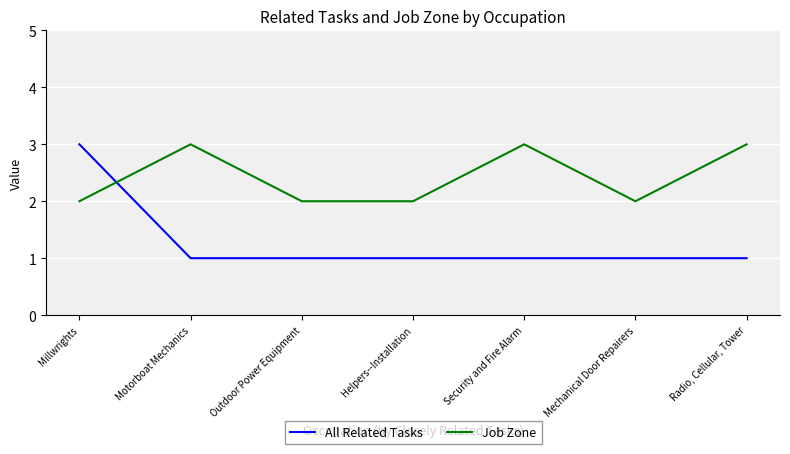

What is the sum of the Job Zone values at Outdoor Power Equipment and Helpers--Installation?

4